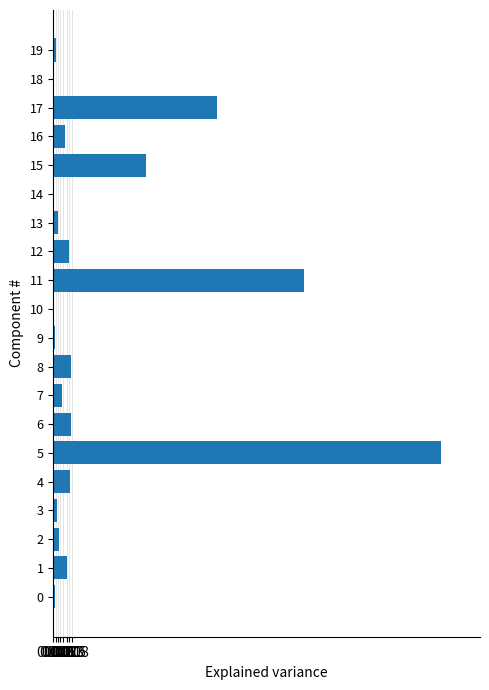

The value at 6 is 0.0. True or false?

True